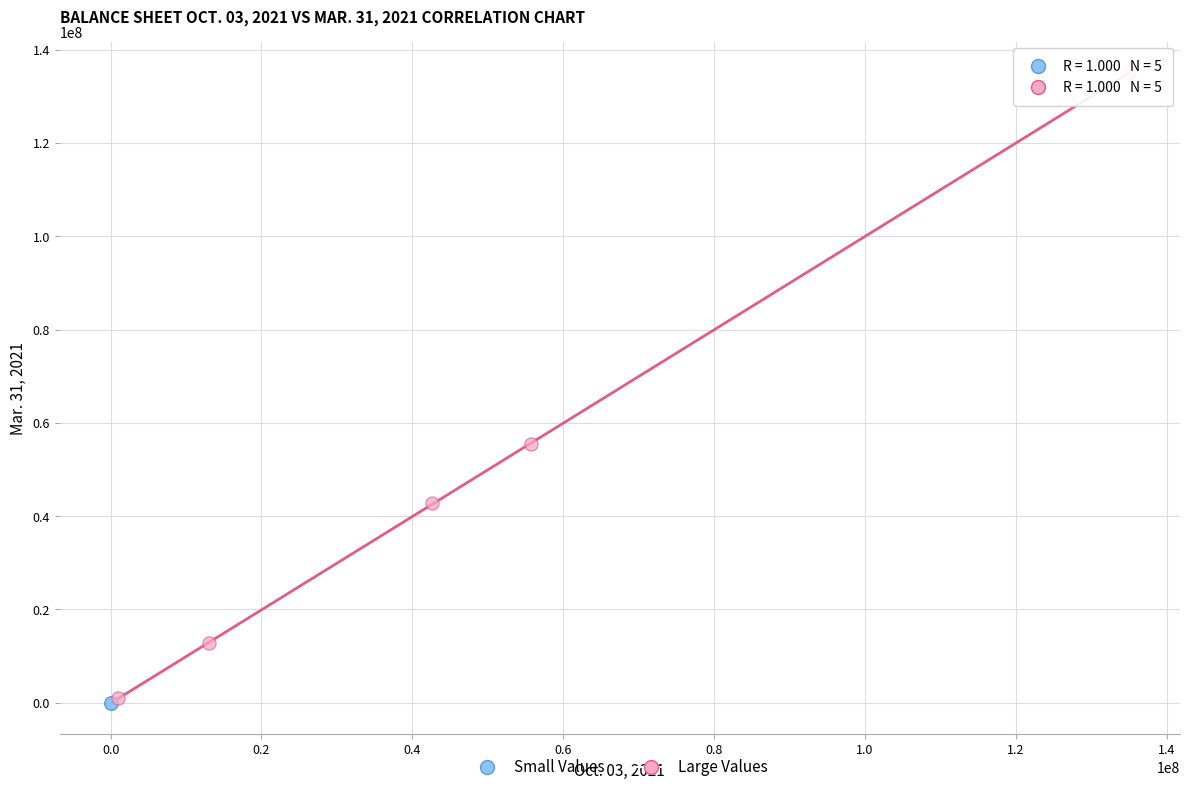

Which series has the largest Y range (max minus min)?

Large Values